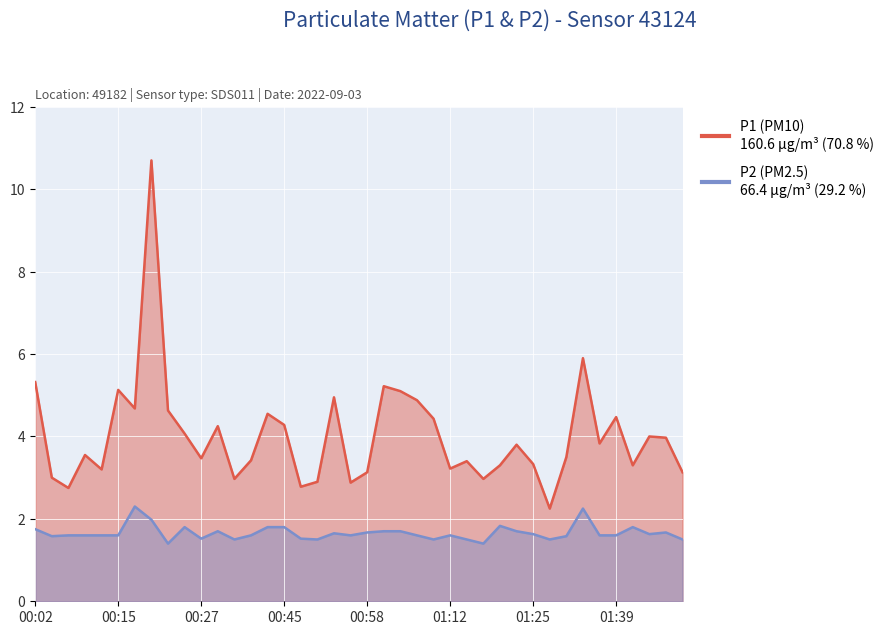

Which series has the largest total across all categories?

P1